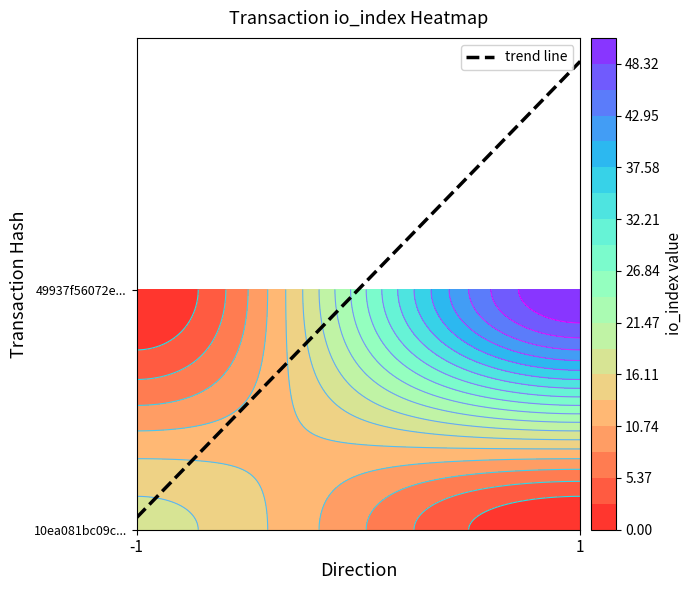

What is the maximum value shown in the chart?

51